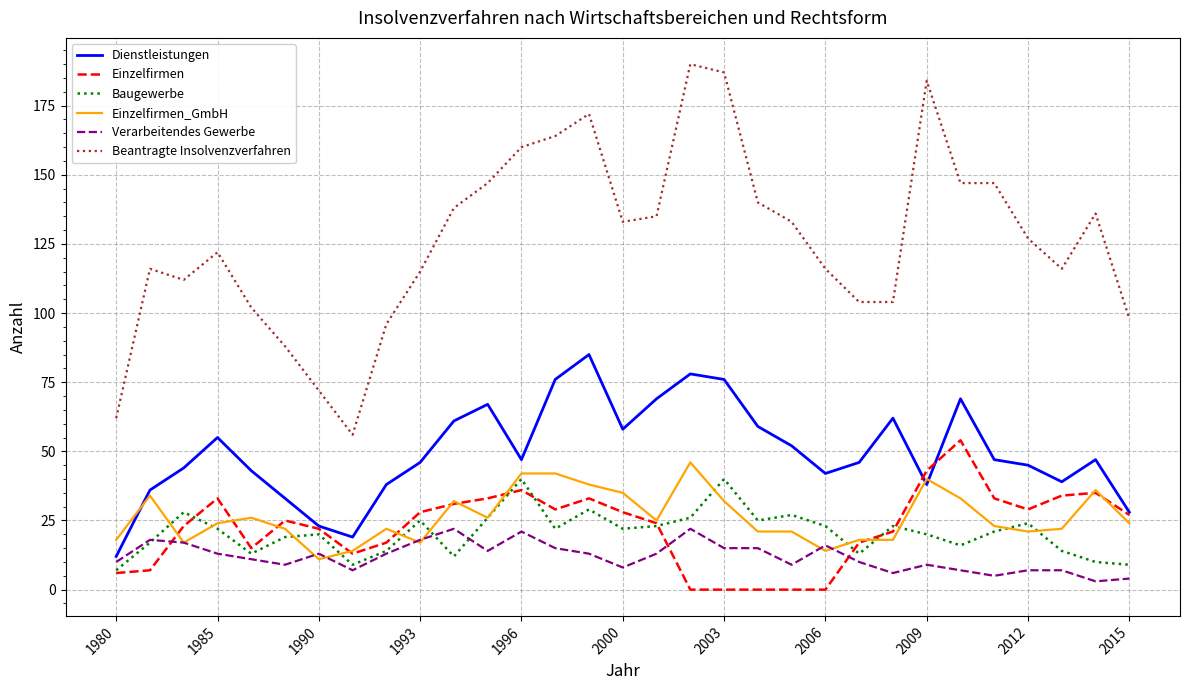

Which series has the widest spread of values?

Beantragte Insolvenzverfahren